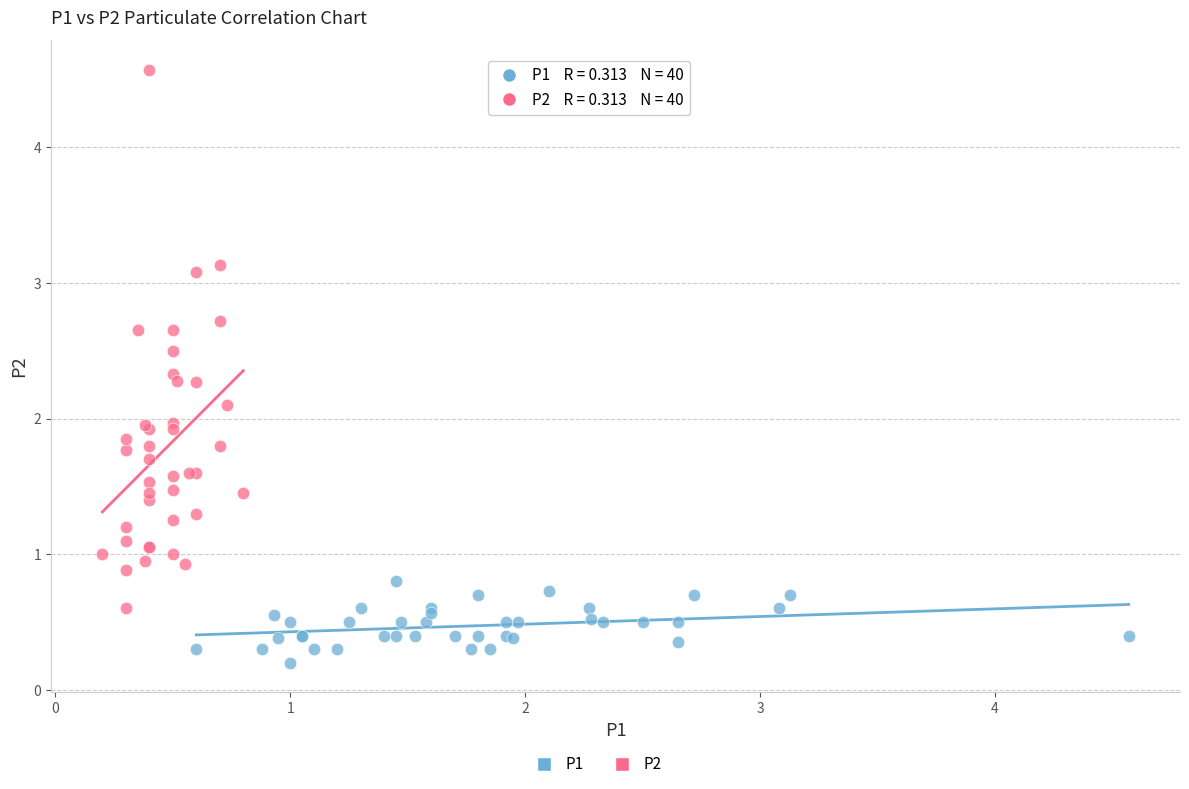

Which series reaches the minimum Y coordinate?

P1